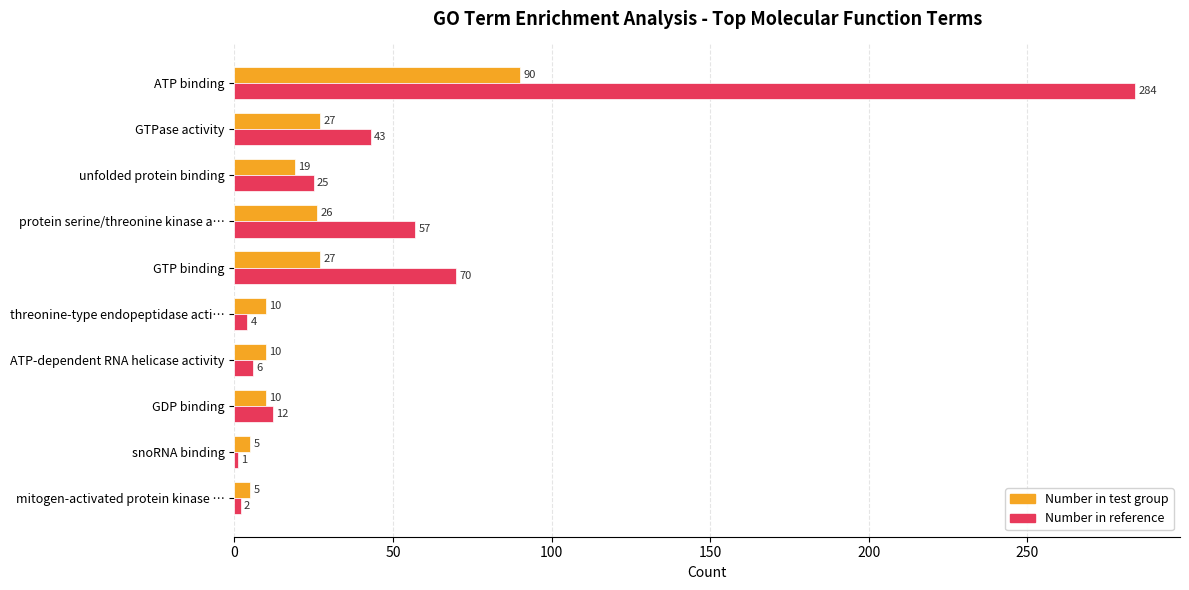

What are all the series names shown in the legend?

Number in test group, Number in reference